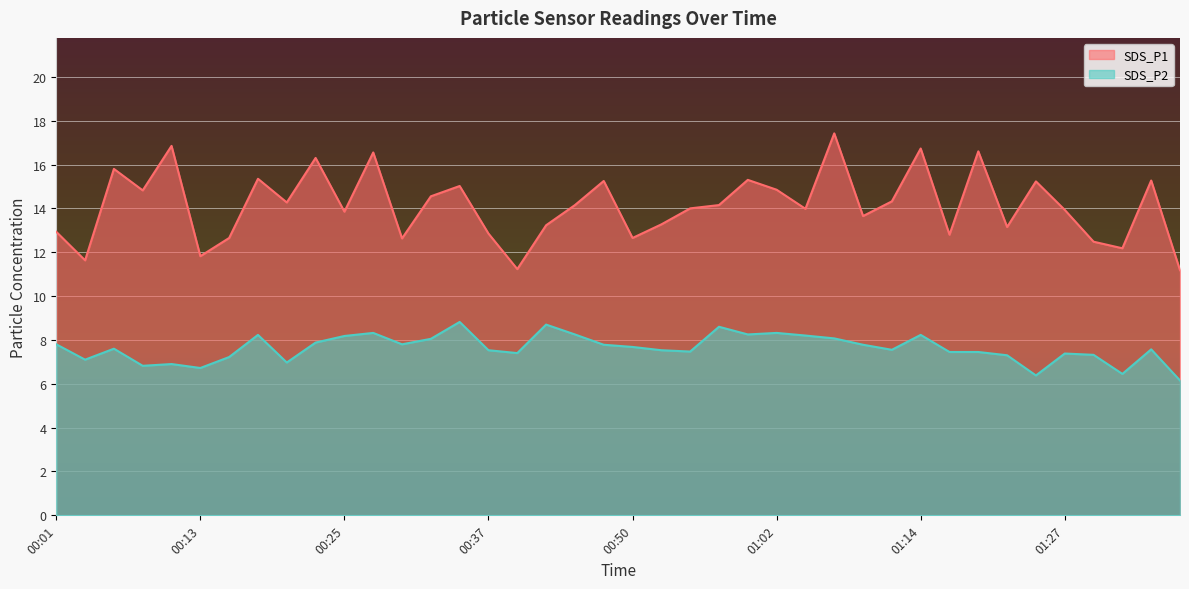

List the labels in order of SDS_P1 value, smallest first.

01:37, 00:40, 00:03, 00:13, 01:32, 01:29, 00:30, 00:15, 00:50, 01:17, 00:37, 00:01, 01:22, 00:42, 00:52, 01:09, 00:25, 01:27, 01:05, 00:55, 00:45, 00:57, 00:20, 01:12, 00:32, 00:08, 01:02, 00:35, 01:24, 00:47, 01:34, 01:00, 00:18, 00:05, 00:23, 00:28, 01:19, 01:14, 00:10, 01:07